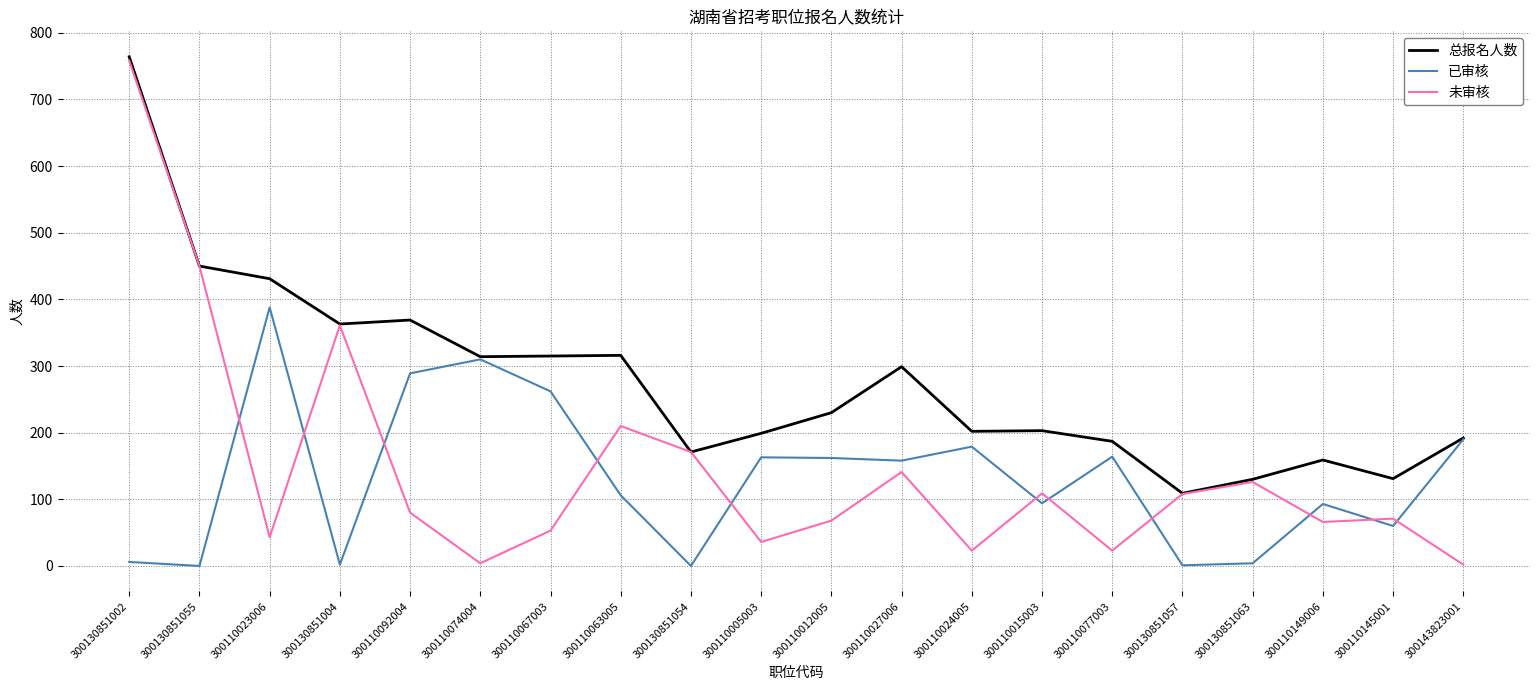

What position from the right is 300110149006?

3